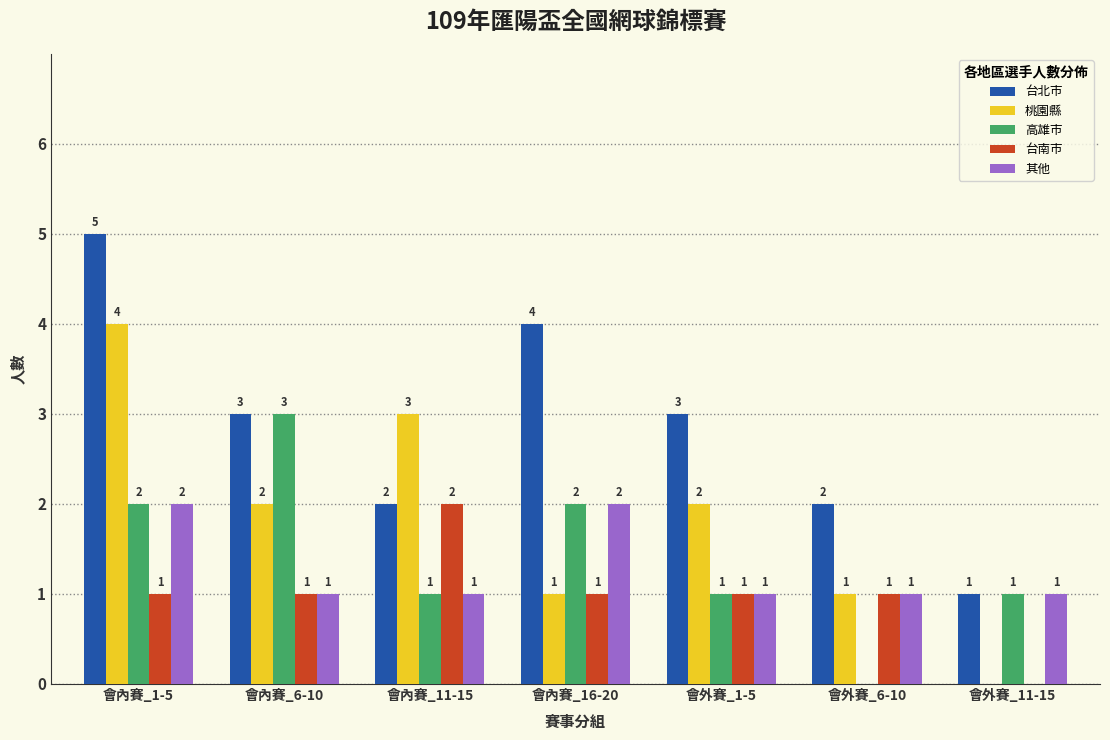

What is the maximum value for 高雄市?

3